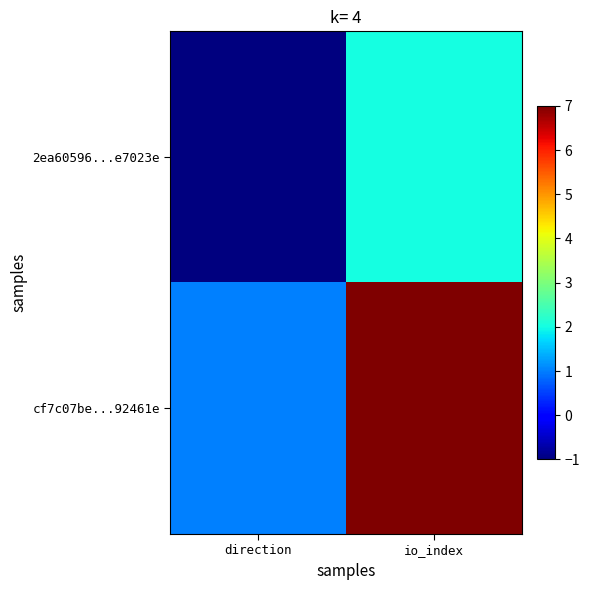

Rank the series at direction from highest to lowest value.

cf7c07be...92461e, 2ea60596...e7023e